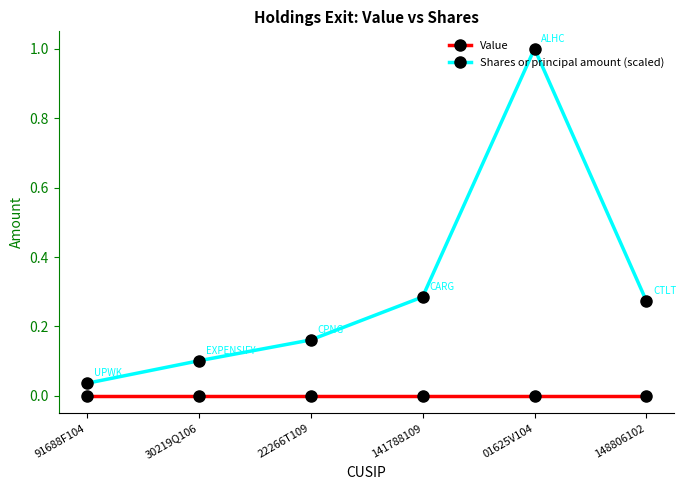

Is the value of Value at 01625V104 greater than the value of Shares or principal amount (scaled) at 91688F104?

No